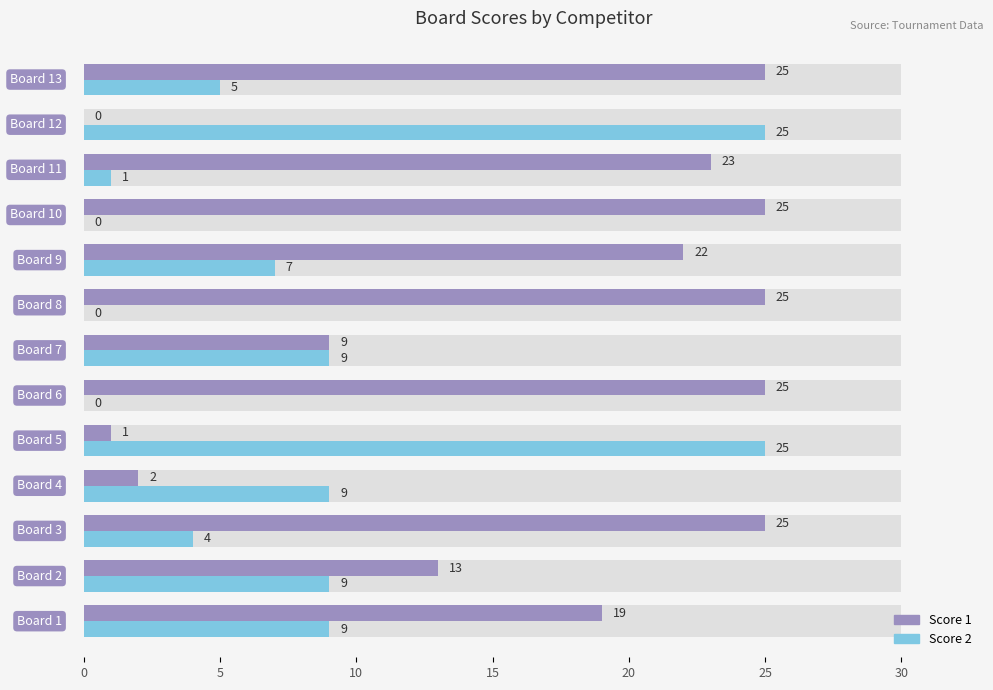

What is the sum of all Score 1 values?

214